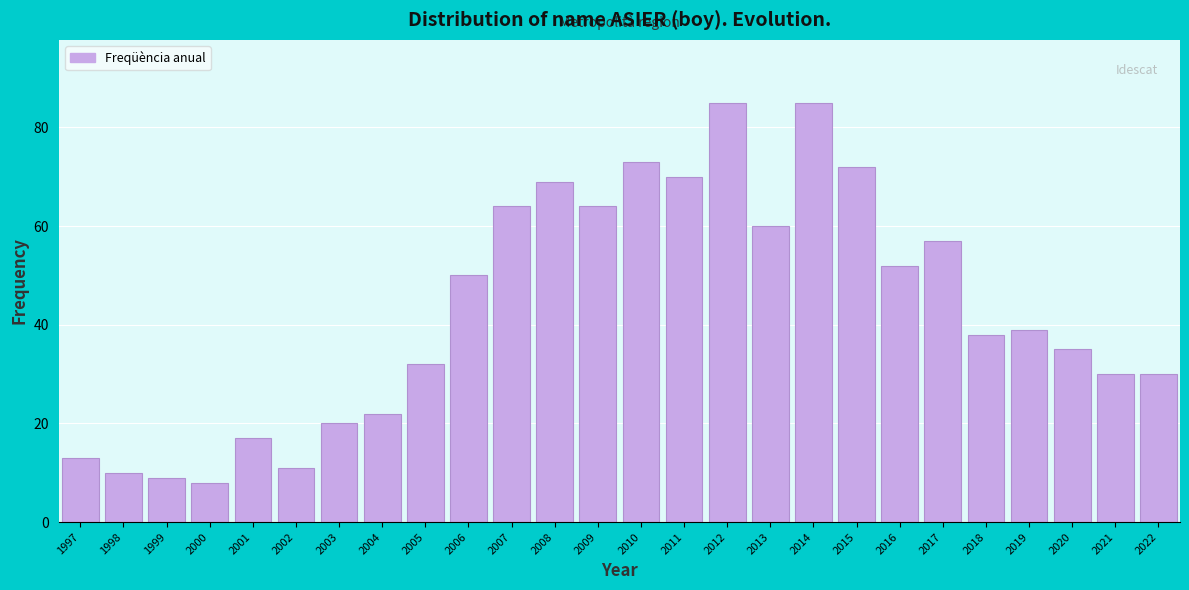

Reading right to left, list all the values displayed in this chart.

30	30	35	39	38	57	52	72	85	60	85	70	73	64	69	64	50	32	22	20	11	17	8	9	10	13